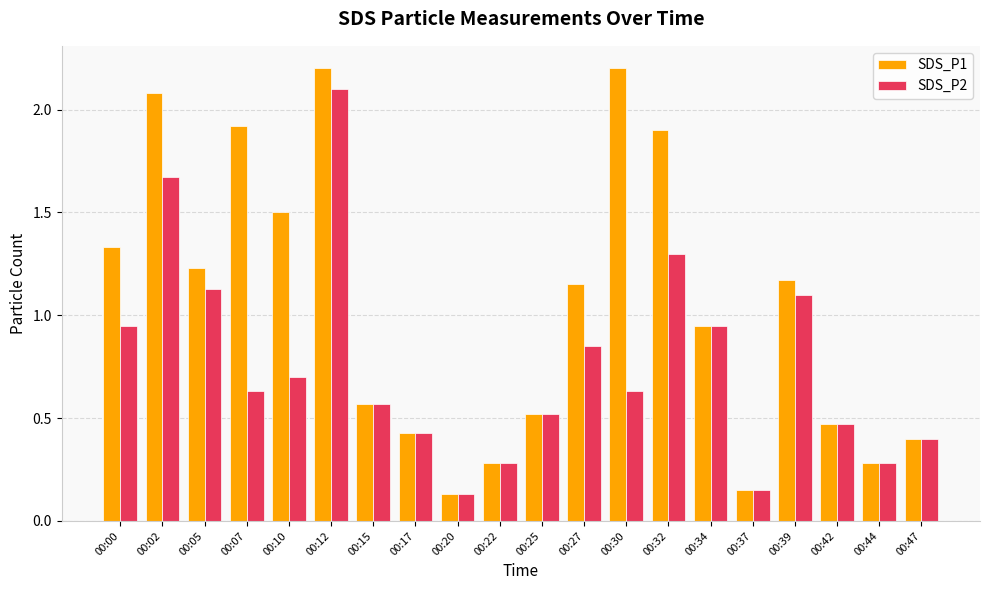

List the series in order of their peak value, lowest first.

SDS_P2, SDS_P1